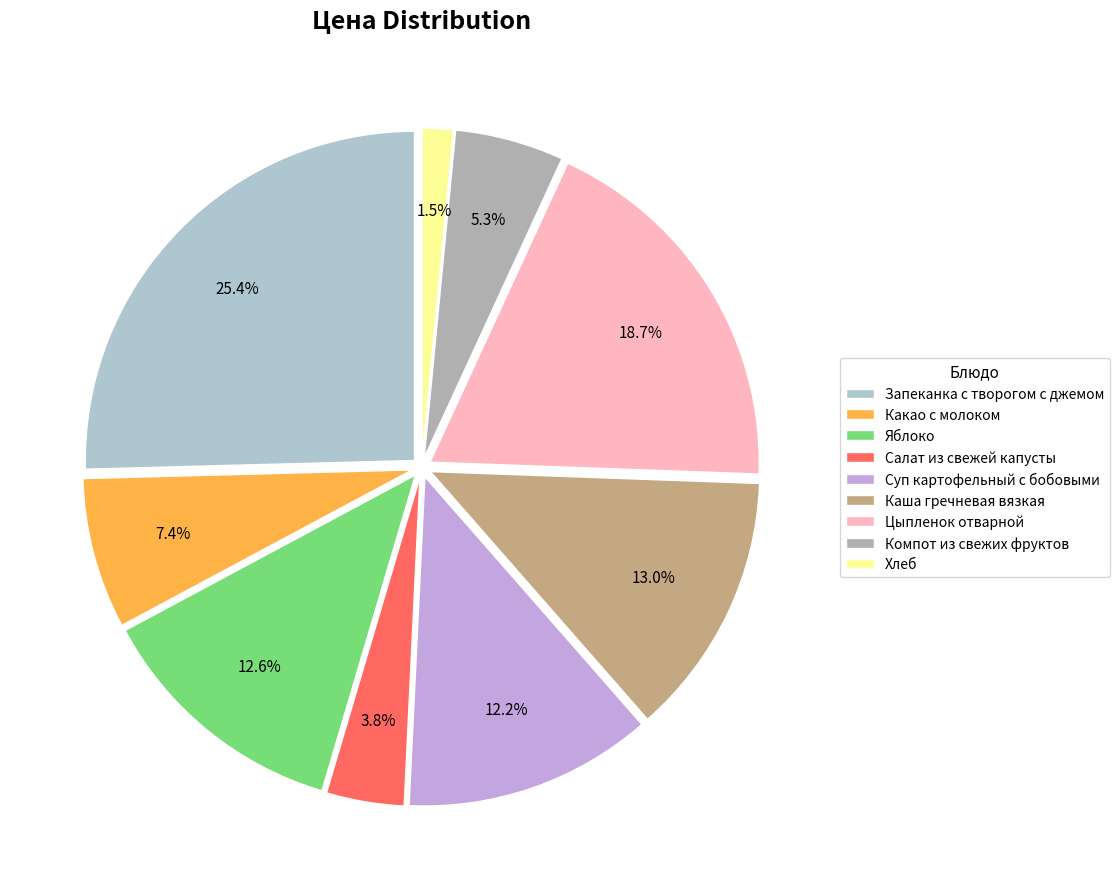

The Какао с молоком slice represents 7% of the pie. True or false?

True